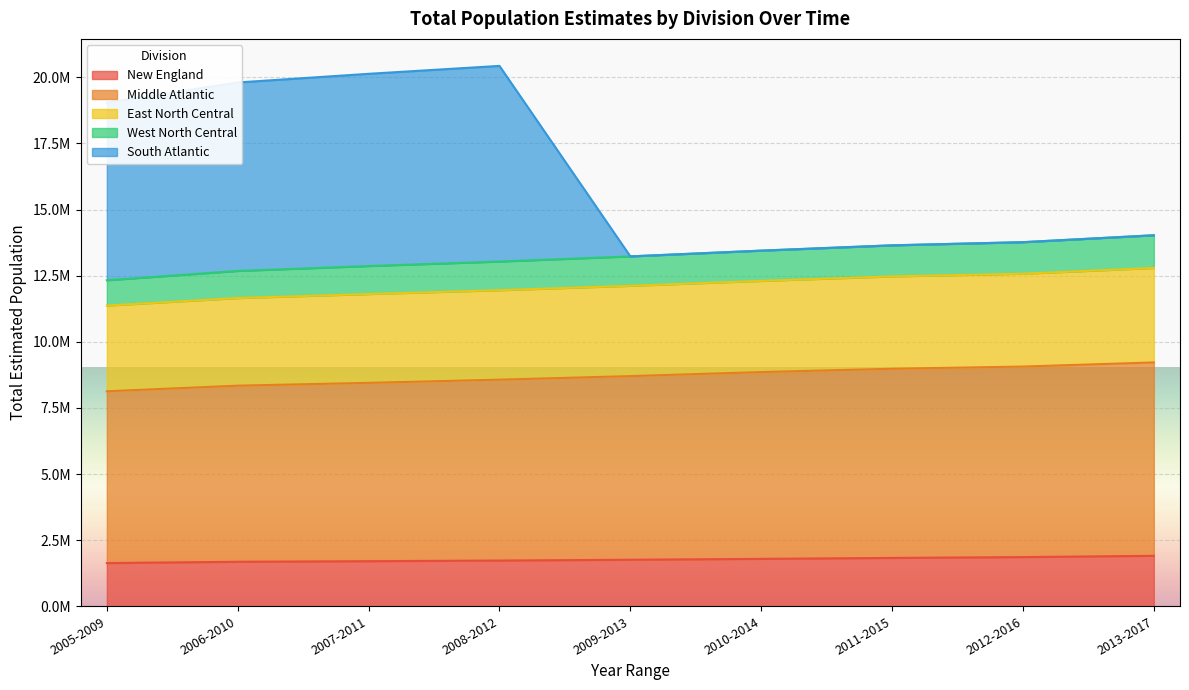

What is the spread (max minus min) of values at 2006-2010?

18121653